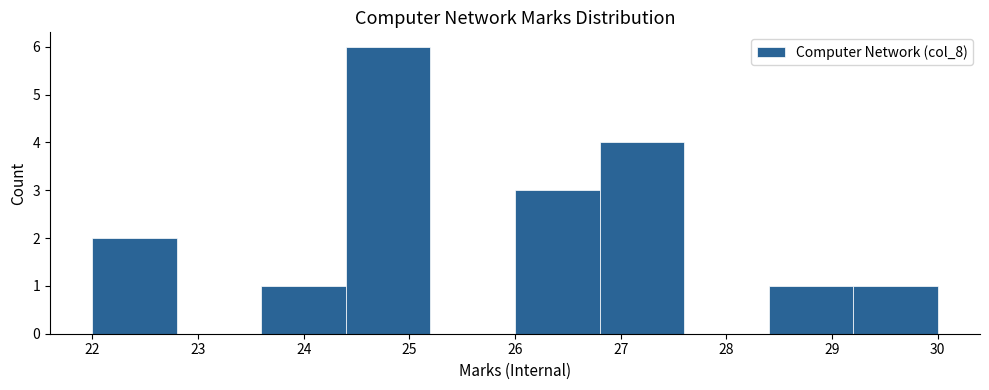

Which range on the x-axis has the tallest bar?

24.4 to 25.2